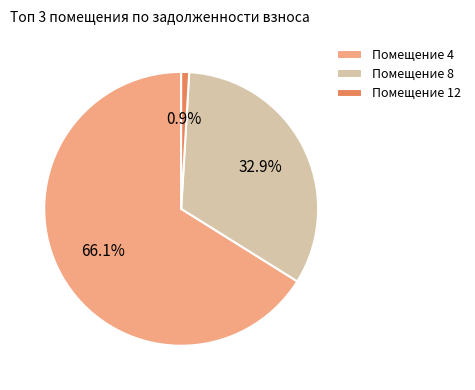

How many segments does this pie chart have?

3